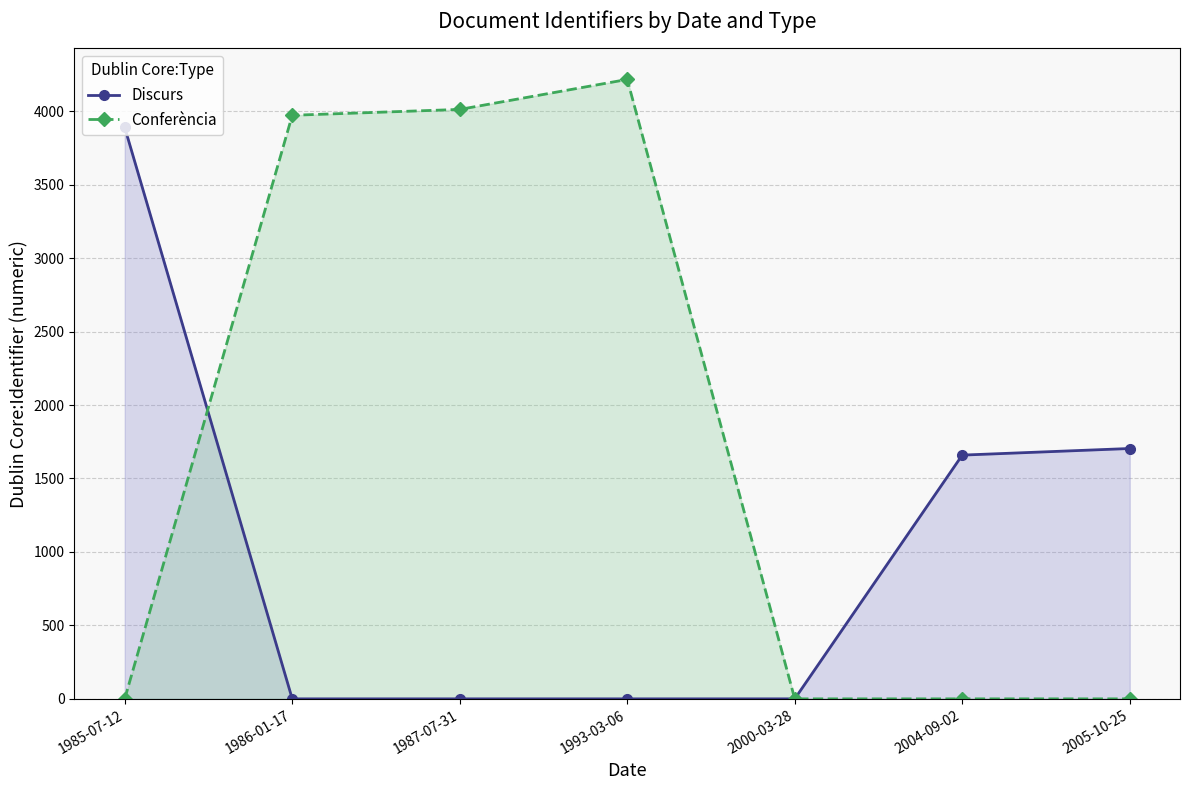

Is it true that Discurs equals 1897 at 2000-03-28?

False